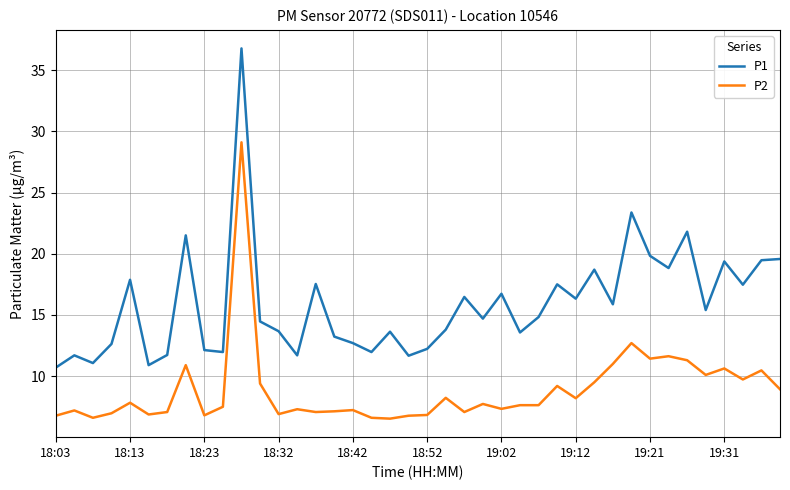

Which series has the largest range (max minus min)?

P1